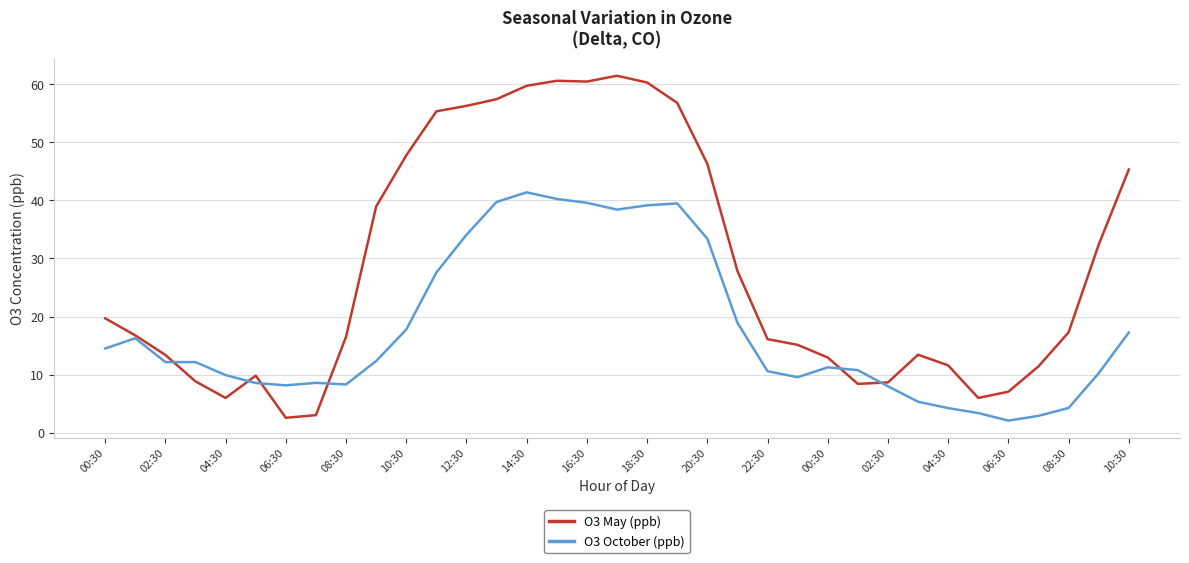

What is the lowest value of the O3 October (ppb) series?

2.1